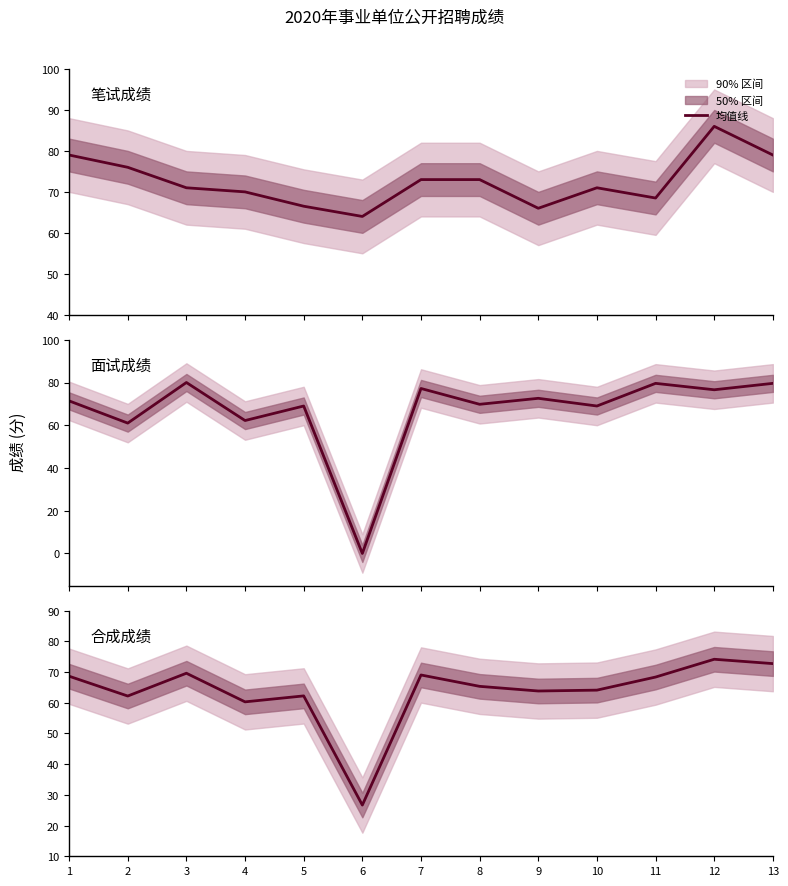

At which category is the sum across all series the highest?

12